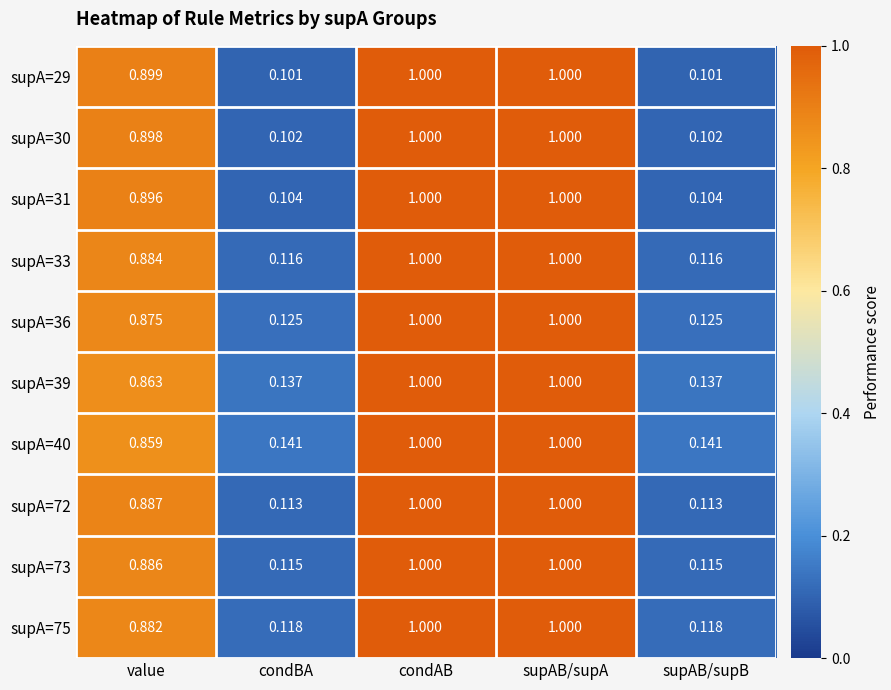

Is the value of supA=73 at value greater than the value of supA=31 at condAB?

No